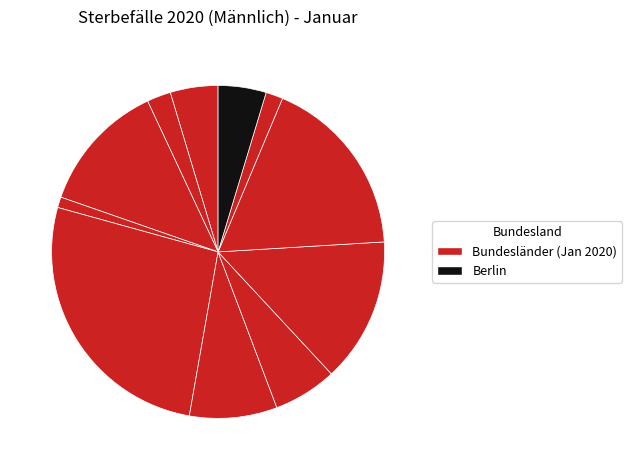

Rank the categories by value from lowest to highest.

Bremen, Saarland, Hamburg, Schleswig-Holstein, Berlin, Rheinland-Pfalz, Hessen, Niedersachsen, Baden-Württemberg, Bayern, Nordrhein-Westfalen